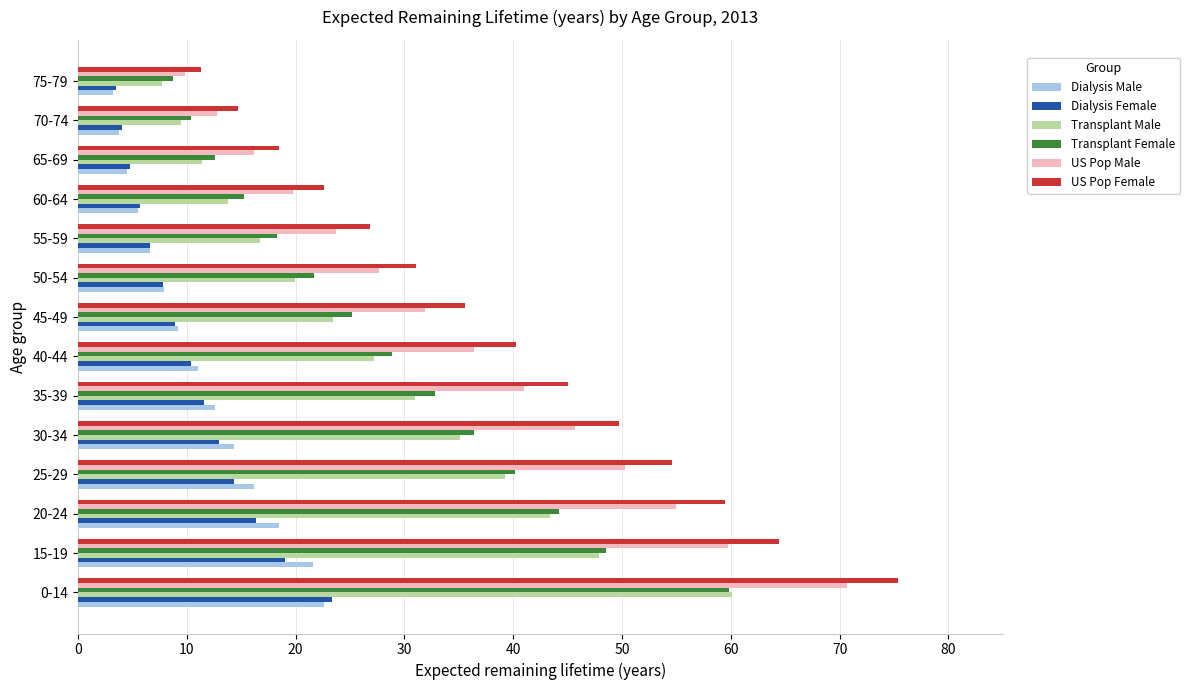

What is the minimum value shown in the chart?

3.2